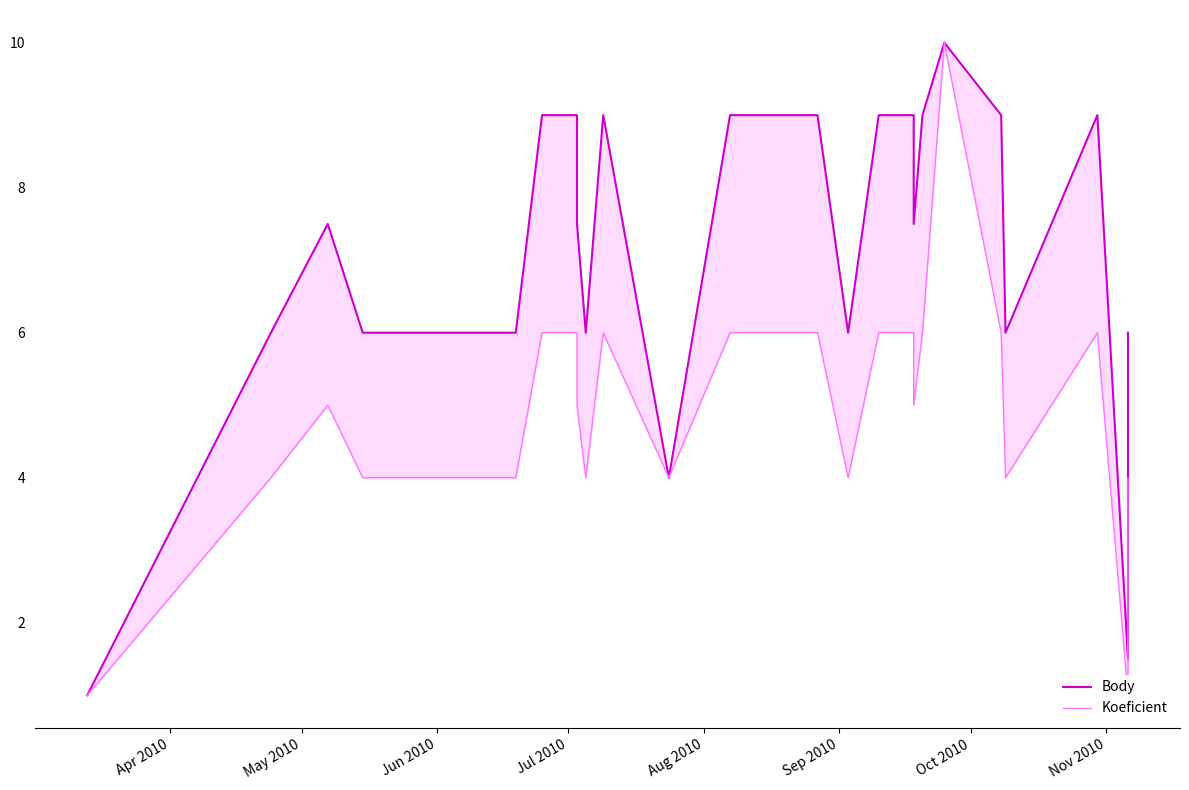

How many interior local valleys does the Body series have?

6